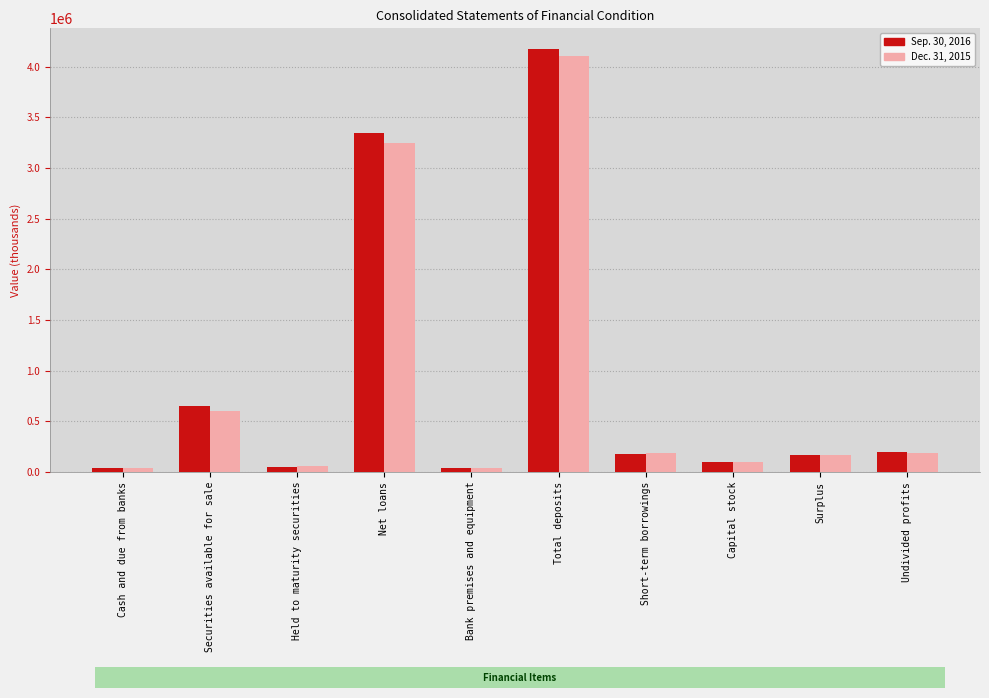

Is it true that Sep. 30, 2016 equals 171093 at Surplus?

True